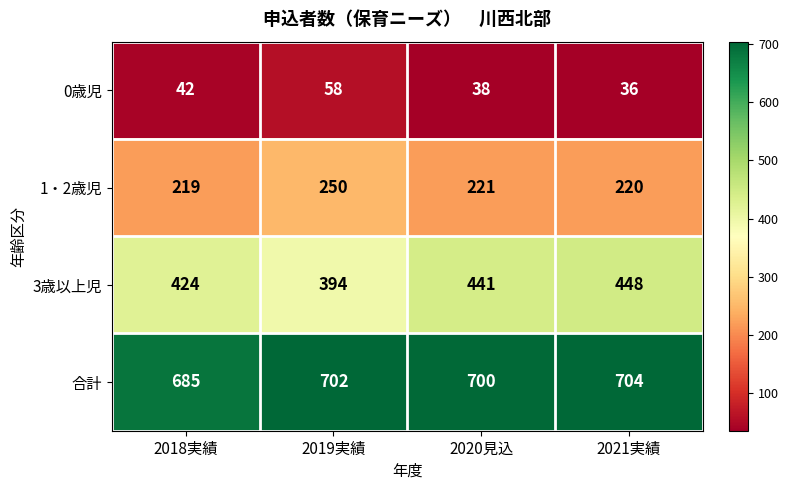

Count the 合計 values in the range 700 to 704.

3